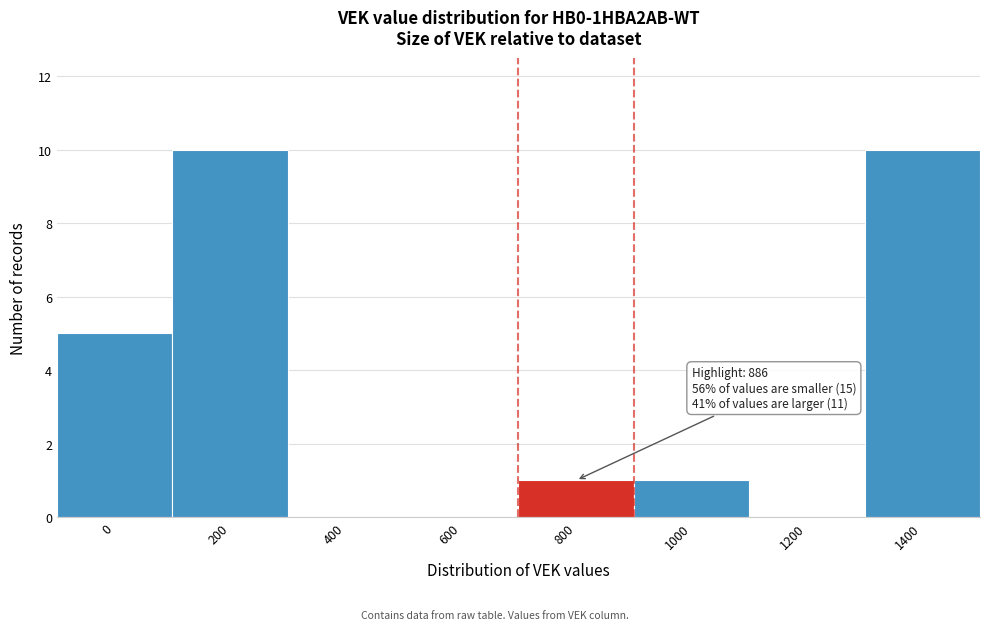

Reading left to right, list all the values displayed in this chart.

0=5	200=10	400=0	600=0	800=1	1000=1	1200=0	1400=10